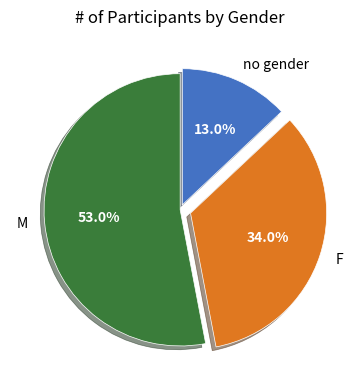

Which slice is the largest?

M